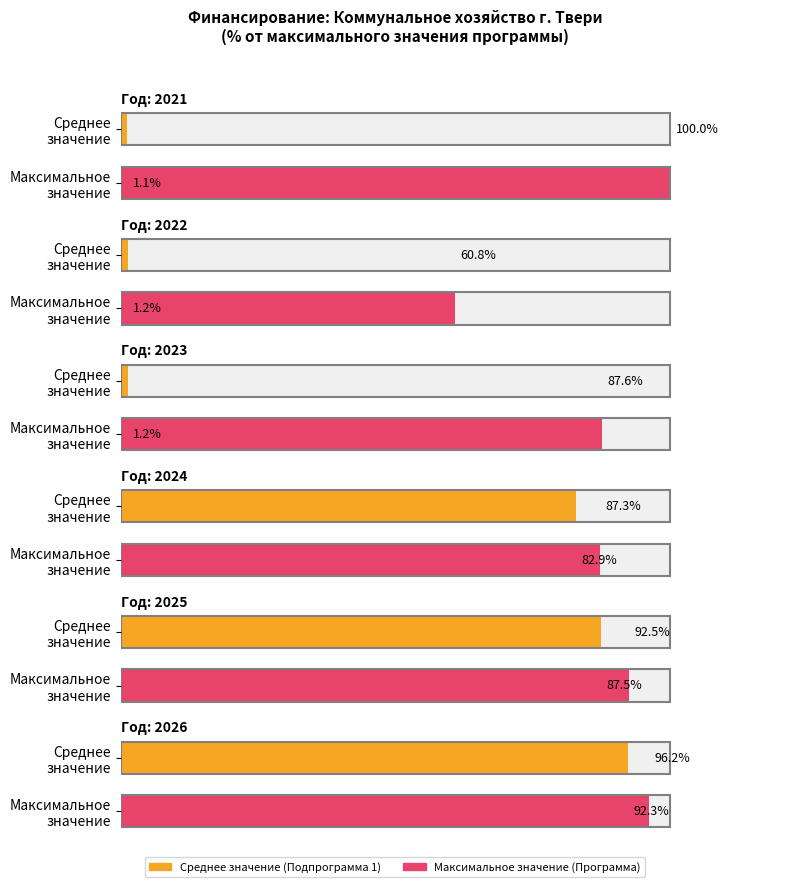

What position from the right is Программа?

6